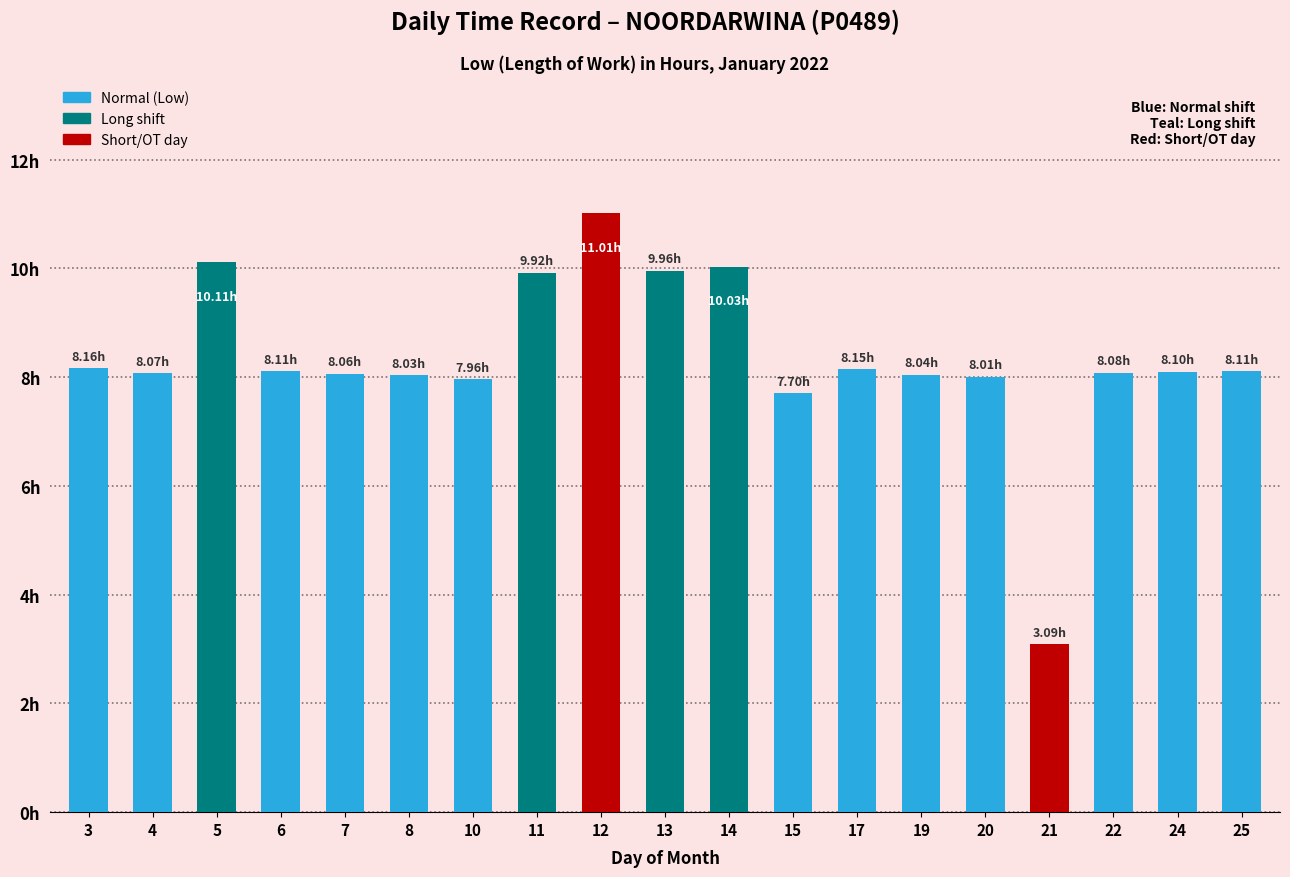

Read the value at 10.

8.0